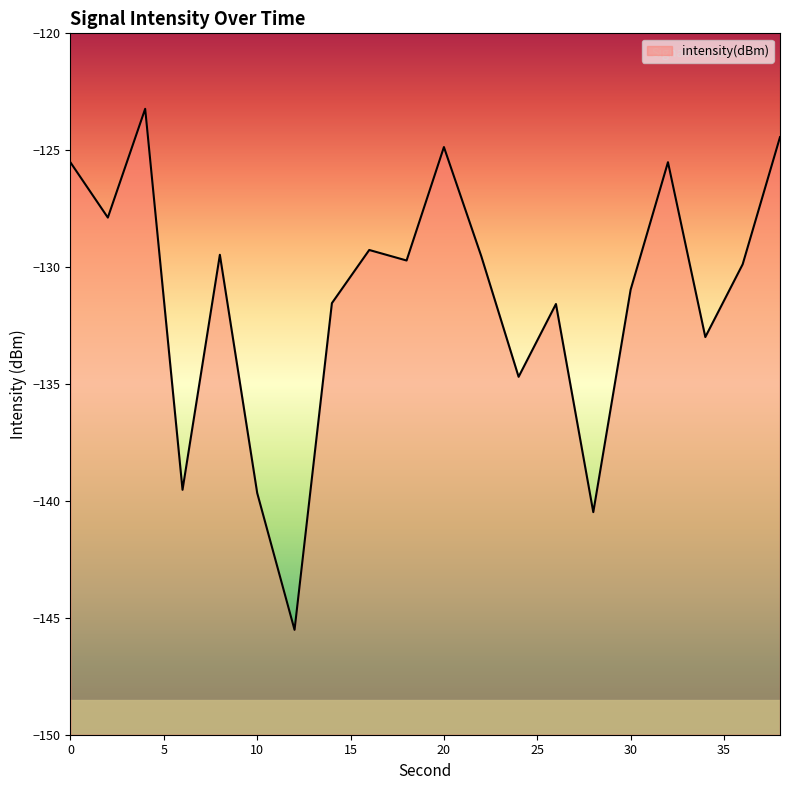

At which label is the value closest to -134?

24